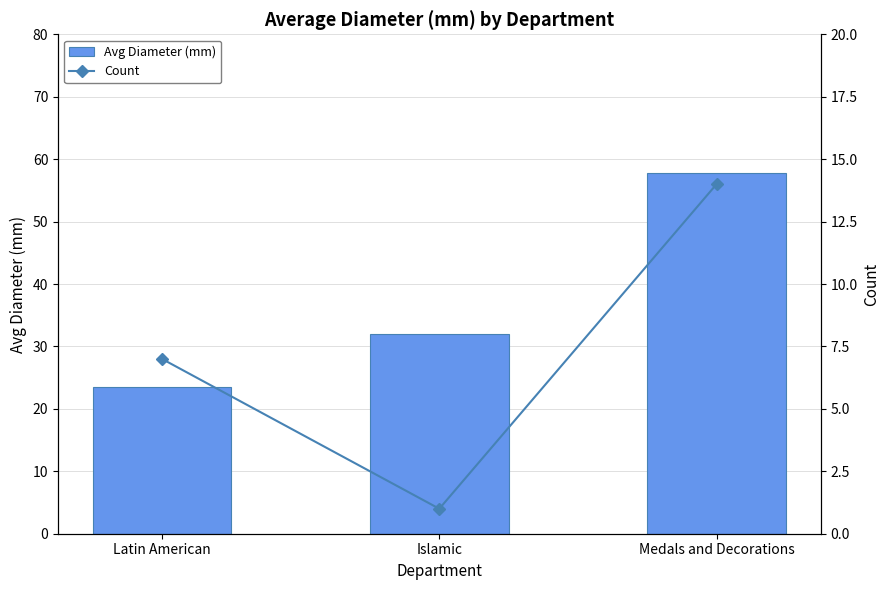

What is the lowest value of the Avg Diameter (mm) series?

23.5